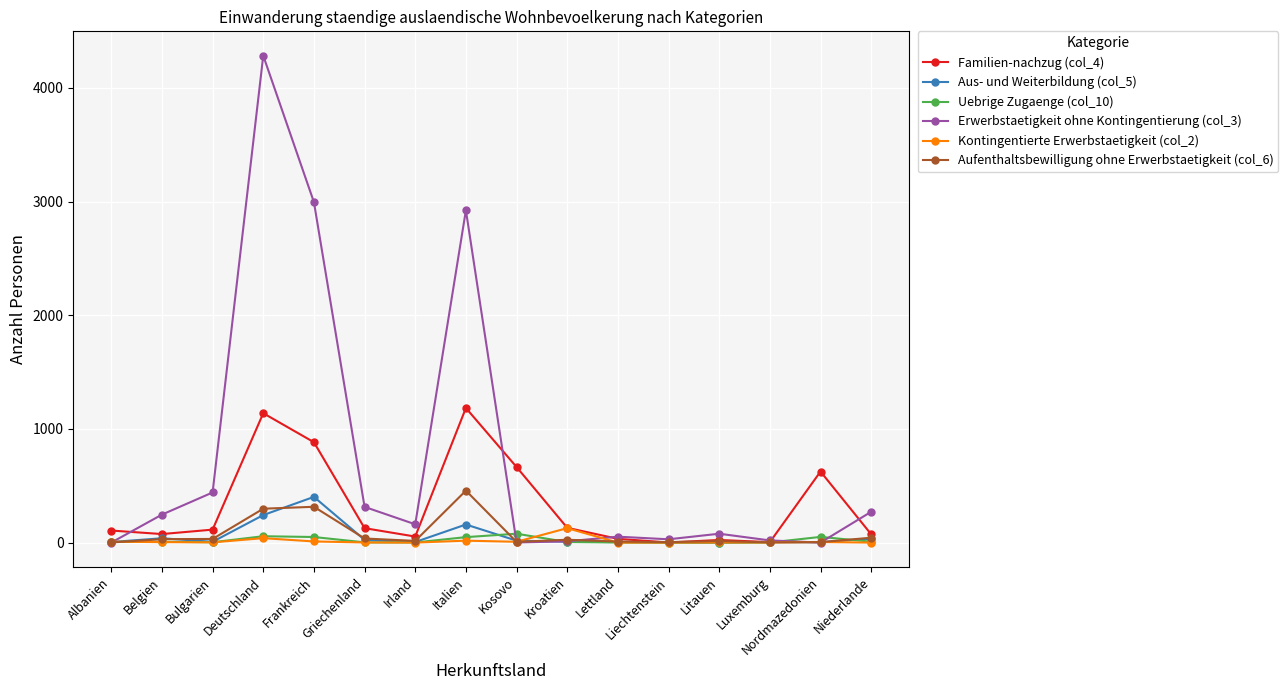

Which series has the widest spread of values?

Erwerbstaetigkeit ohne Kontingentierung (col_3)